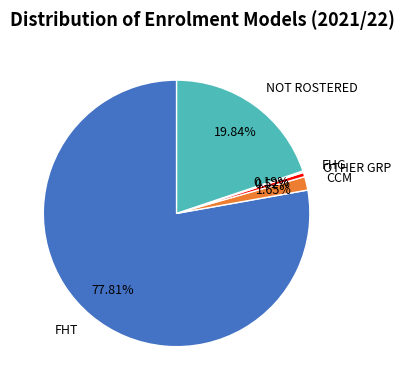

Is the sum of FHT and NOT ROSTERED greater than half?

Yes